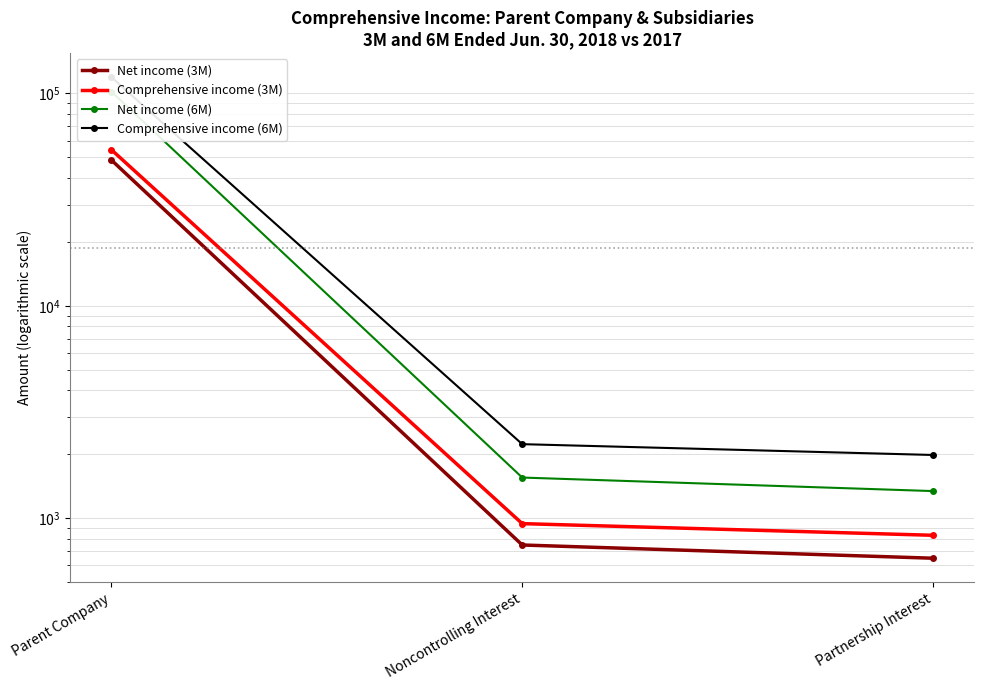

What is the difference between the highest and lowest values at Parent Company?

70737